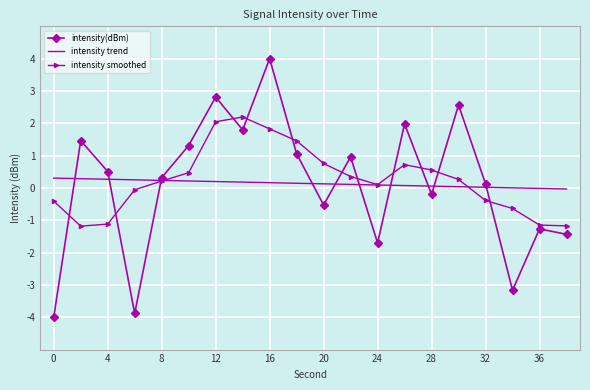

Which series has the widest spread of values?

intensity(dBm)